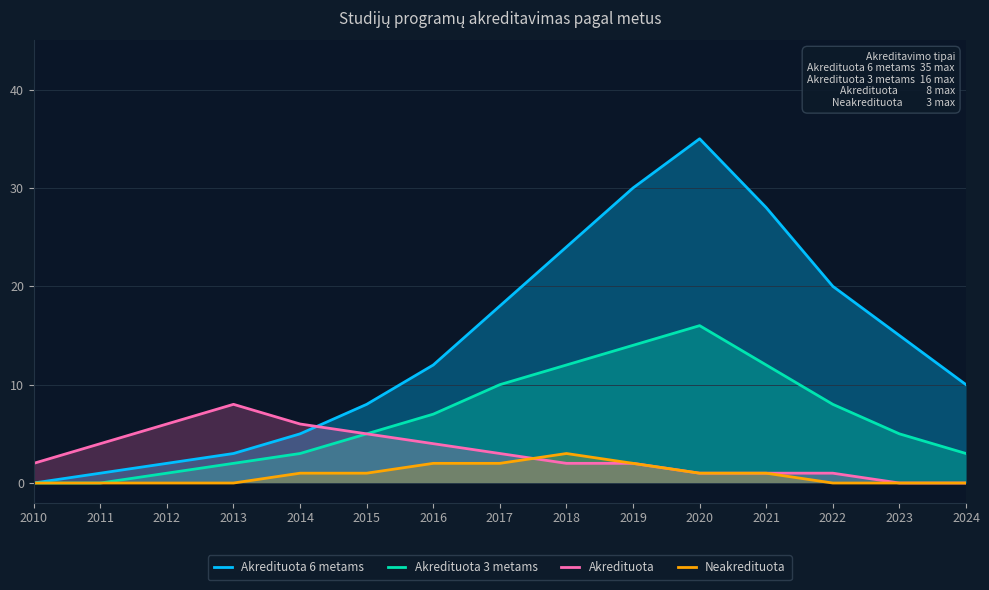

True or false: Akredituota has a value of 0 at 2023.

True